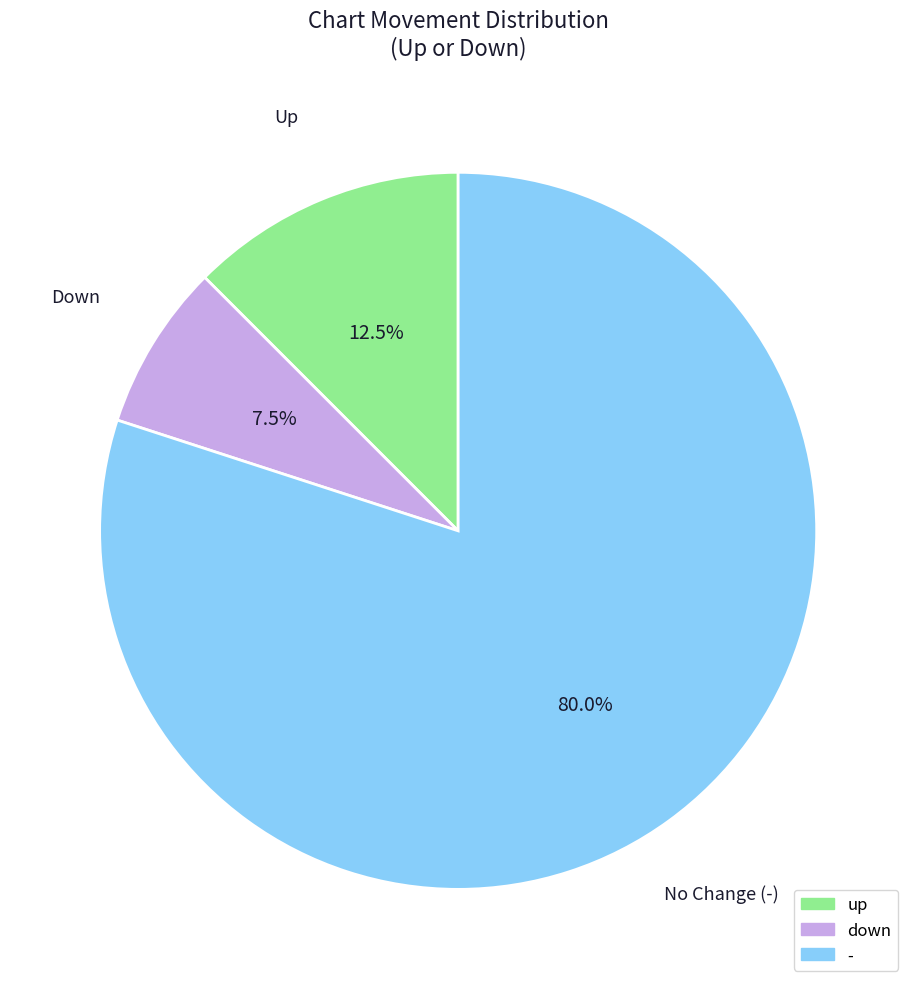

Which slice is the smallest?

down